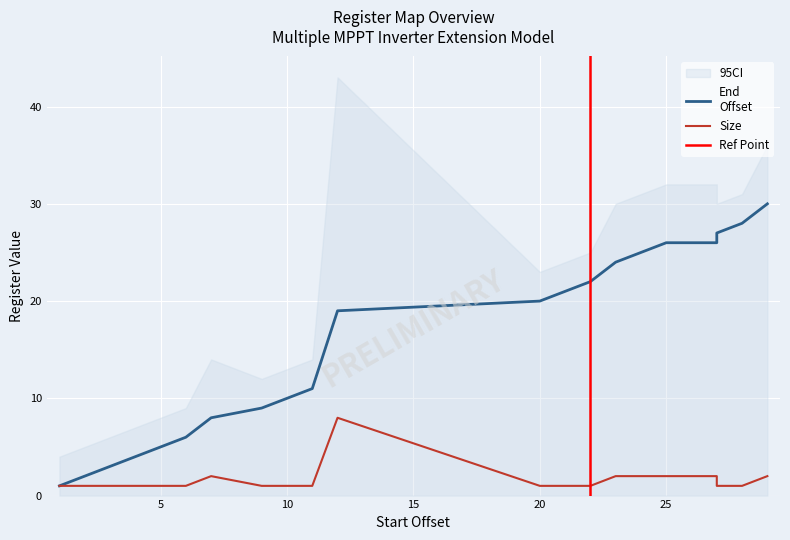

Which series changed the most between 12 and 28?

End
Offset